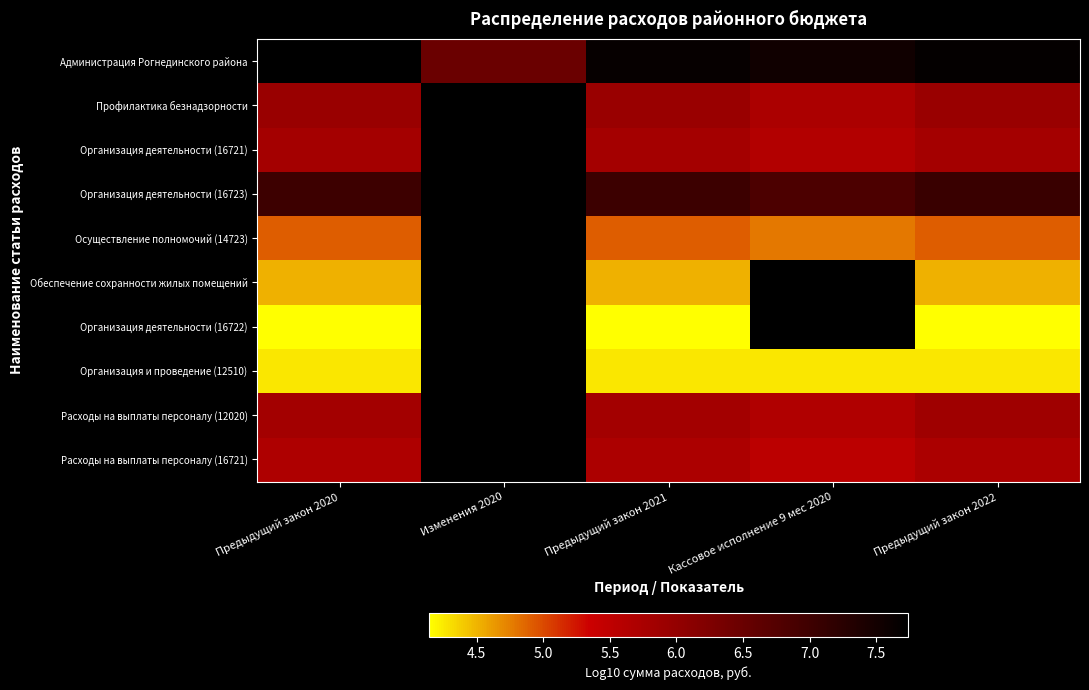

Rank the series by their maximum value, from lowest to highest.

Организация деятельности (16722), Организация и проведение (12510), Обеспечение сохранности жилых помещений, Осуществление полномочий (14723), Расходы на выплаты персоналу (16721), Организация деятельности (16721), Расходы на выплаты персоналу (12020), Профилактика безнадзорности, Организация деятельности (16723), Администрация Рогнединского района